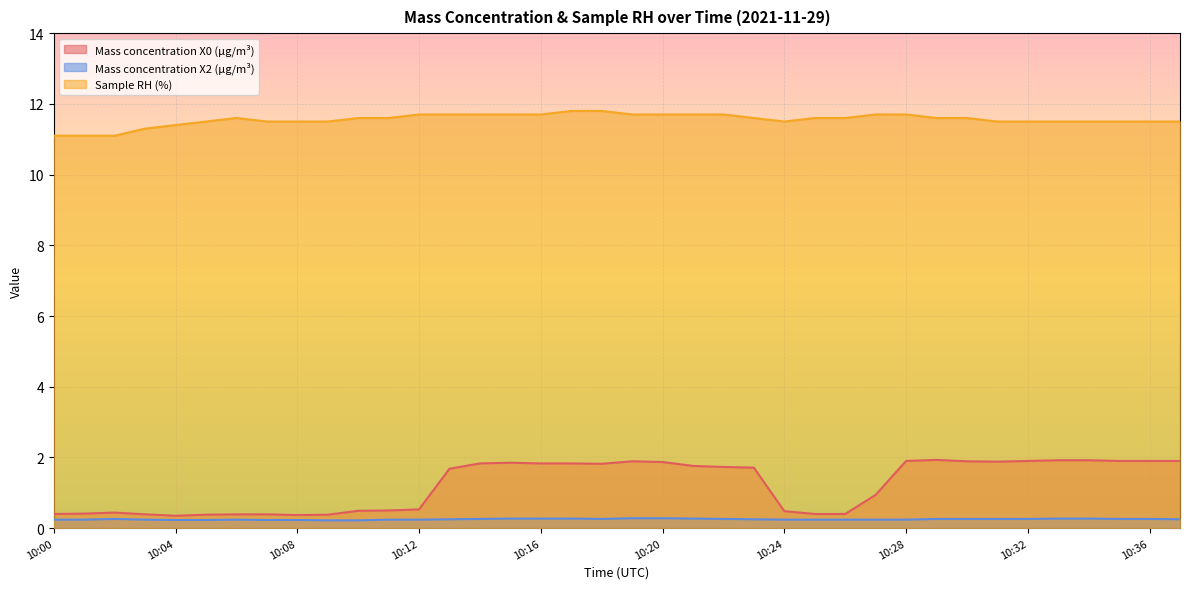

Reading left to right, extract all data points from this chart.

Mass concentration X0 (μg/m³): 10:00=0.4	10:01=0.4	10:02=0.4	10:03=0.4	10:04=0.3	10:05=0.4	10:06=0.4	10:07=0.4	10:08=0.4	10:09=0.4	10:10=0.5	10:11=0.5	10:12=0.5	10:13=1.7	10:14=1.8	10:15=1.9	10:16=1.8	10:17=1.8	10:18=1.8	10:19=1.9	10:20=1.9	10:21=1.8	10:22=1.7	10:23=1.7	10:24=0.5	10:25=0.4	10:26=0.4	10:27=0.9	10:28=1.9	10:29=1.9	10:30=1.9	10:31=1.9	10:32=1.9	10:33=1.9	10:34=1.9	10:35=1.9	10:36=1.9	10:37=1.9
Mass concentration X2 (μg/m³): 10:00=0.2	10:01=0.2	10:02=0.3	10:03=0.2	10:04=0.2	10:05=0.2	10:06=0.2	10:07=0.2	10:08=0.2	10:09=0.2	10:10=0.2	10:11=0.2	10:12=0.2	10:13=0.2	10:14=0.3	10:15=0.3	10:16=0.3	10:17=0.3	10:18=0.3	10:19=0.3	10:20=0.3	10:21=0.3	10:22=0.3	10:23=0.2	10:24=0.2	10:25=0.2	10:26=0.2	10:27=0.2	10:28=0.2	10:29=0.3	10:30=0.3	10:31=0.3	10:32=0.3	10:33=0.3	10:34=0.3	10:35=0.3	10:36=0.3	10:37=0.2
Sample RH (%): 10:00=11.1	10:01=11.1	10:02=11.1	10:03=11.3	10:04=11.4	10:05=11.5	10:06=11.6	10:07=11.5	10:08=11.5	10:09=11.5	10:10=11.6	10:11=11.6	10:12=11.7	10:13=11.7	10:14=11.7	10:15=11.7	10:16=11.7	10:17=11.8	10:18=11.8	10:19=11.7	10:20=11.7	10:21=11.7	10:22=11.7	10:23=11.6	10:24=11.5	10:25=11.6	10:26=11.6	10:27=11.7	10:28=11.7	10:29=11.6	10:30=11.6	10:31=11.5	10:32=11.5	10:33=11.5	10:34=11.5	10:35=11.5	10:36=11.5	10:37=11.5